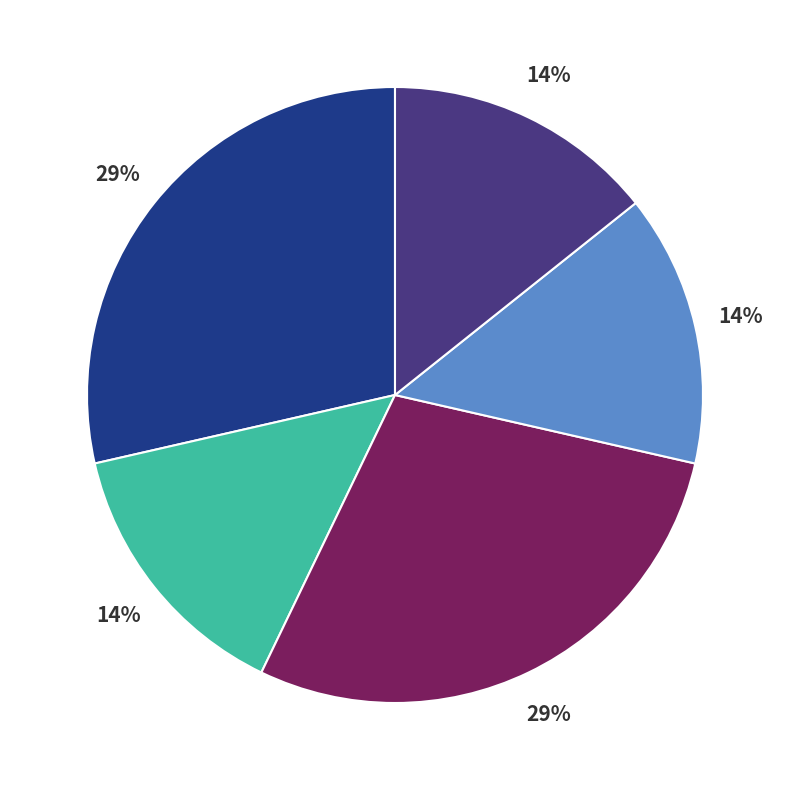

To the nearest percent, what is the average slice percentage?

20%